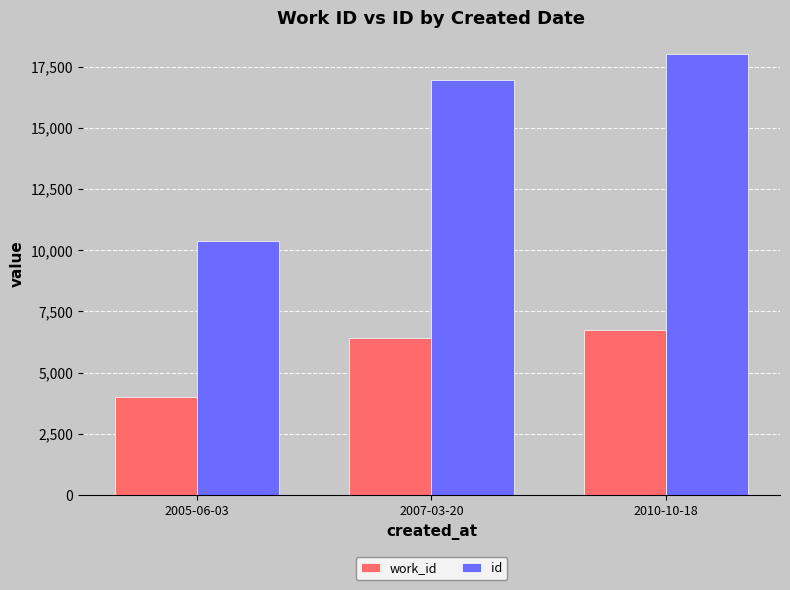

What is the average value of the id series?

15113